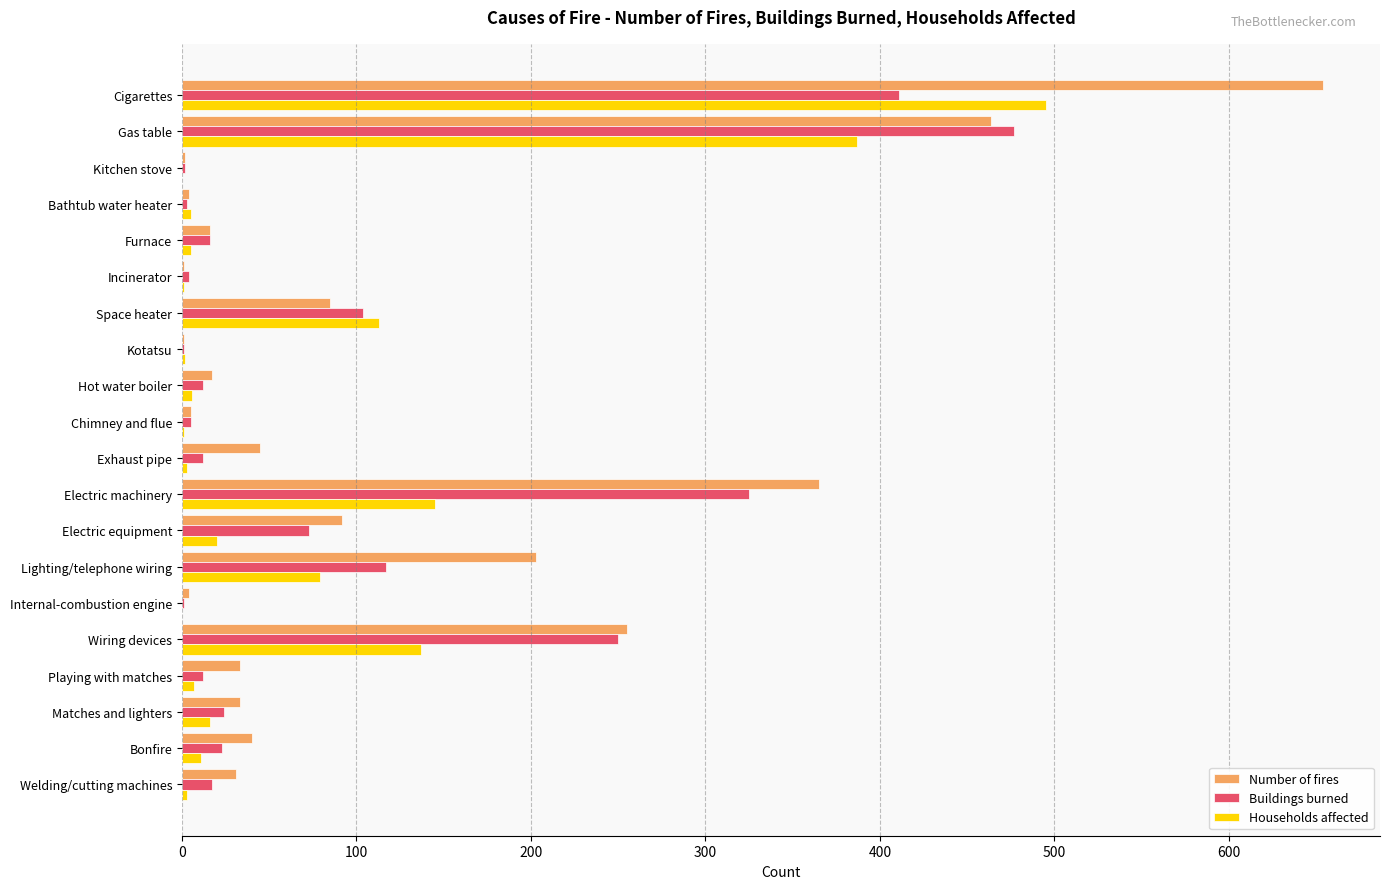

Which label corresponds to the largest value in the chart?

Cigarettes